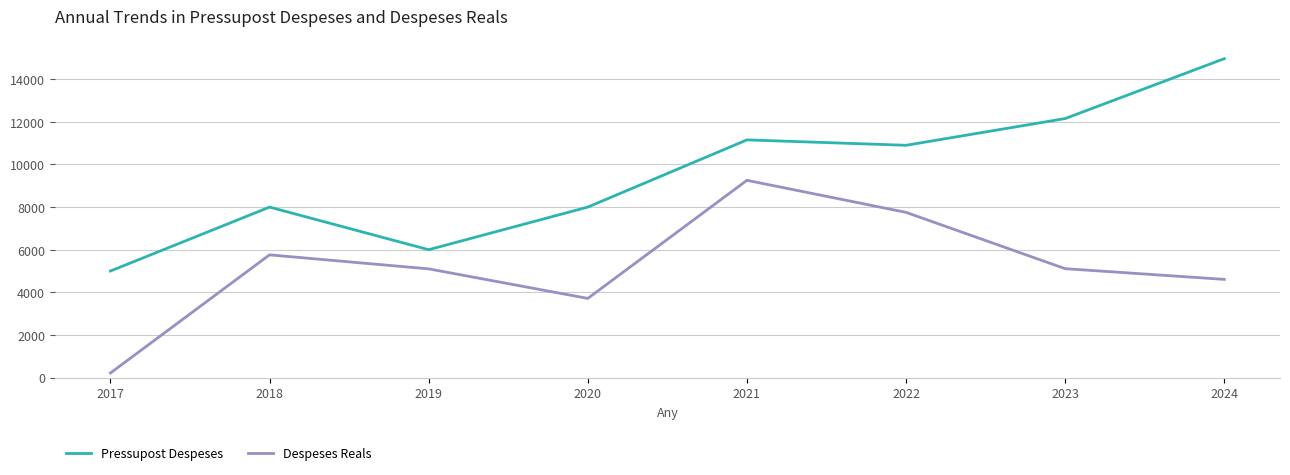

Is it true that Despeses Reals equals 7742.8 at 2023?

False